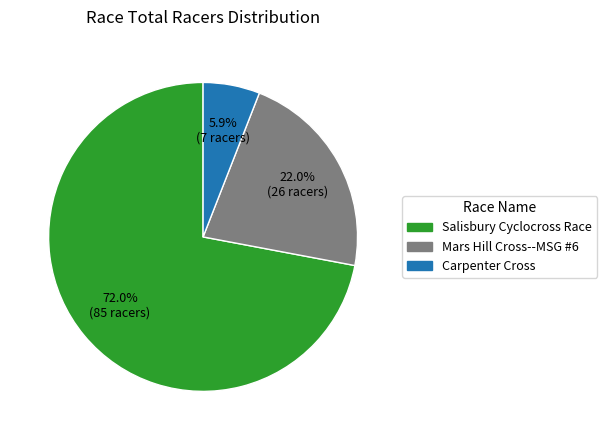

What is the smallest slice in the pie chart?

Carpenter Cross